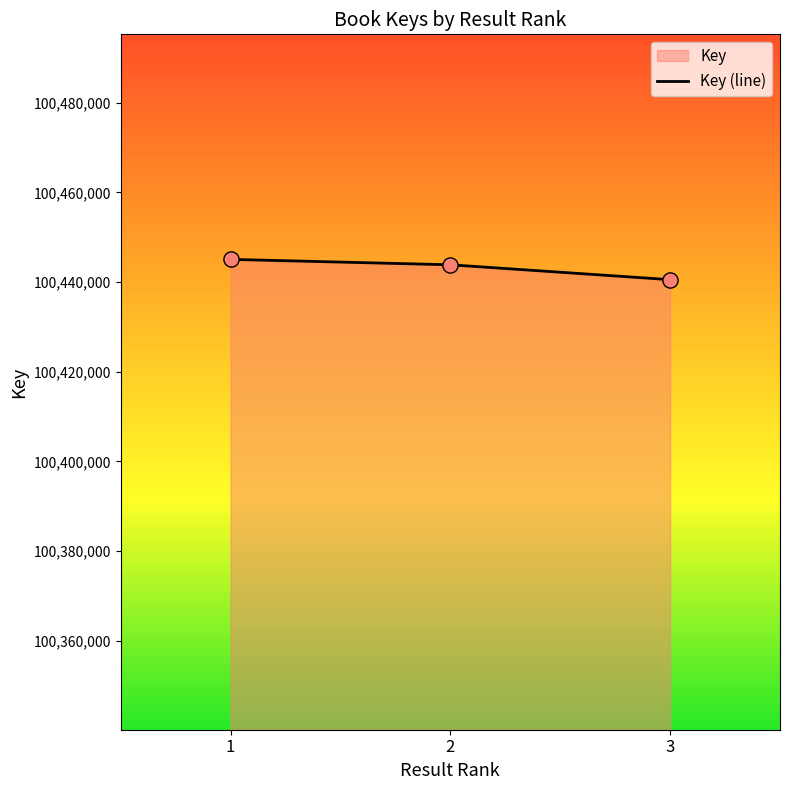

Approximately how many times larger is the value at 1 compared to 3?

1.0